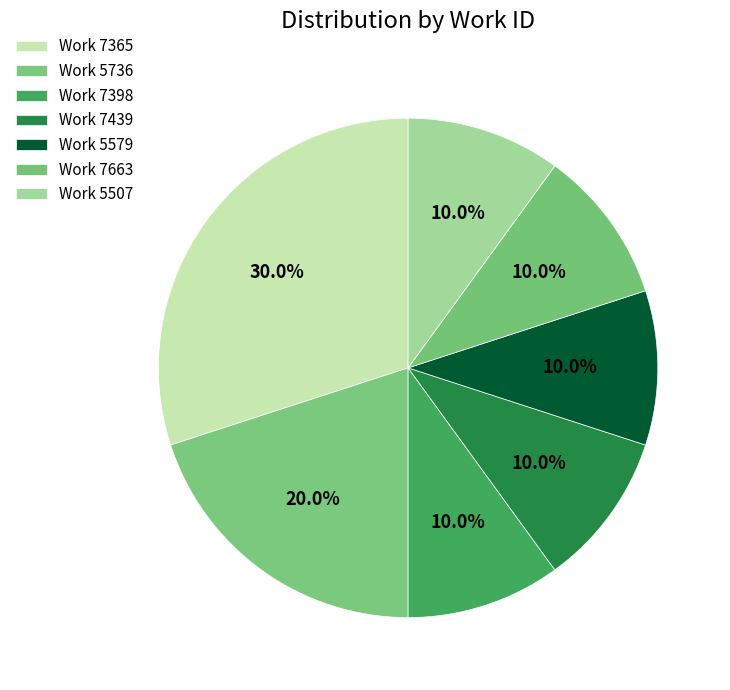

Is there a majority slice in this chart?

No